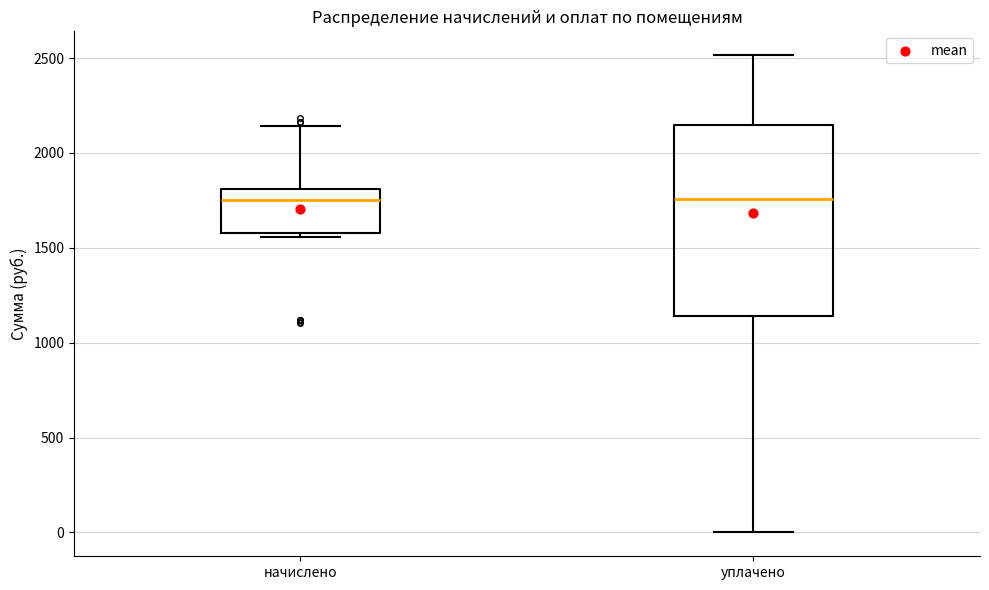

Comparing the boxes themselves (not the whiskers), which one is the tallest?

уплачено